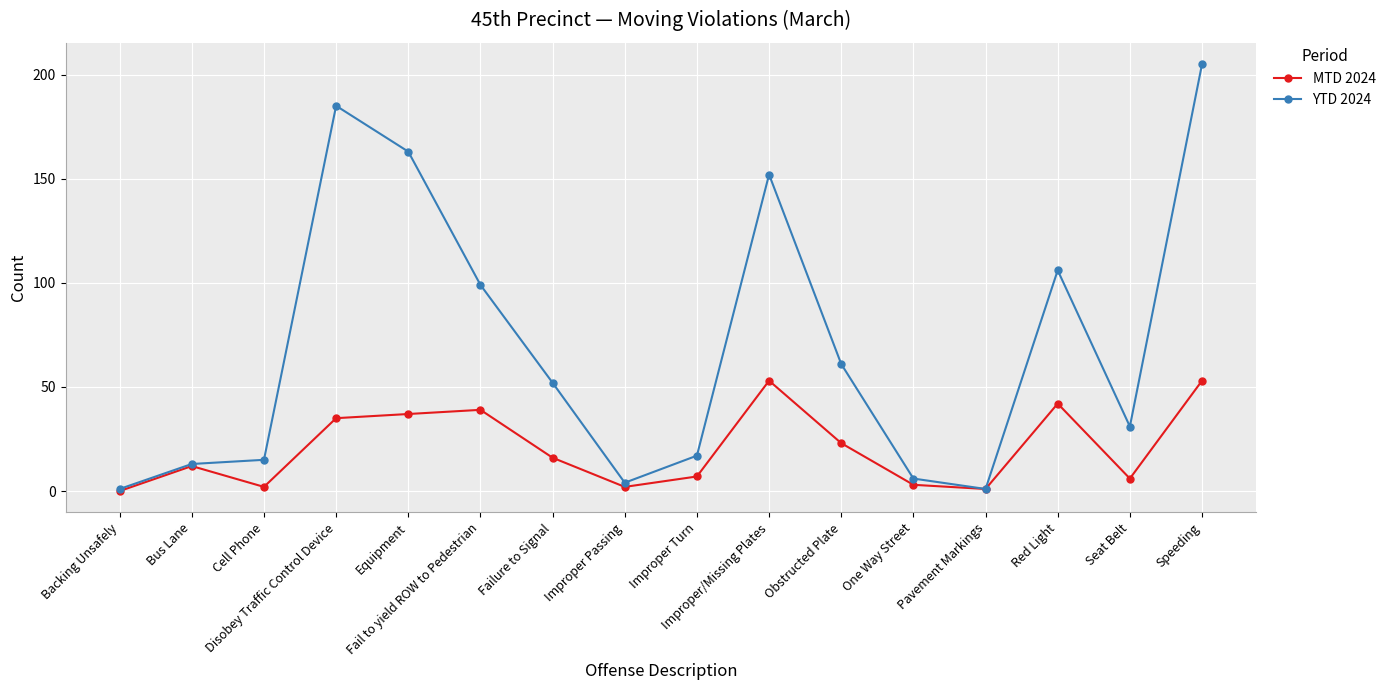

True or false: YTD 2024 has more than 2 points higher than both neighbors.

True